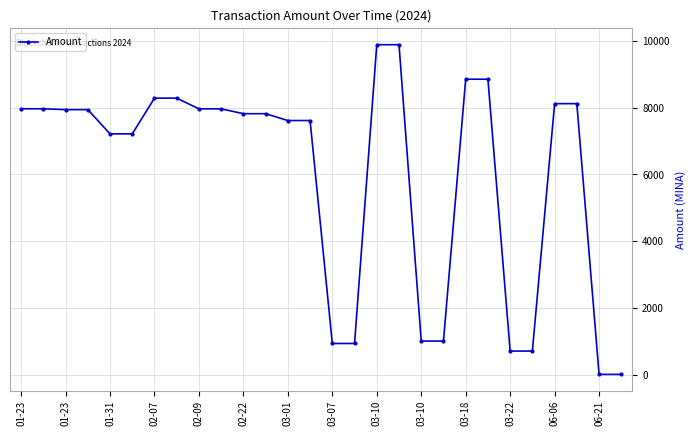

What is the average value?

6024.5